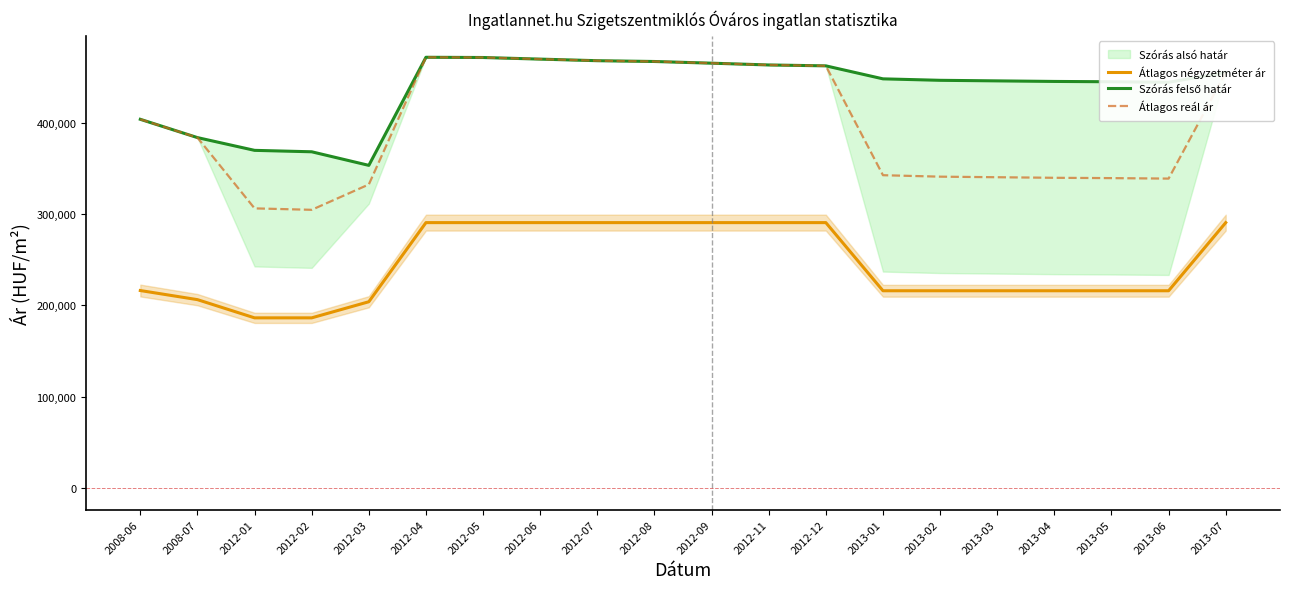

True or false: Átlagos négyzetméter ár has a value of 216239 at 2008-06.

True